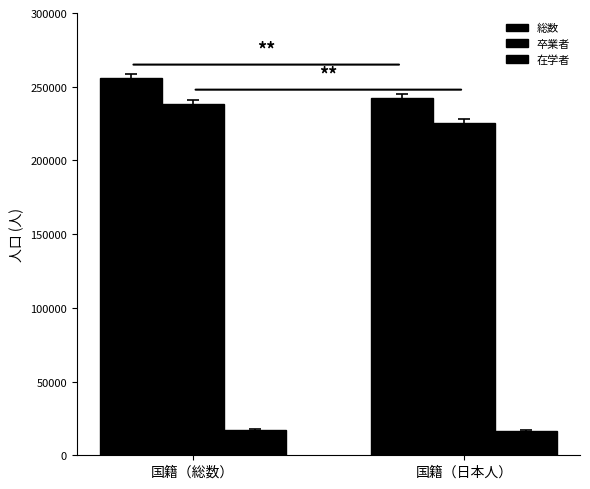

What is the sum of all 総数 values?

497706